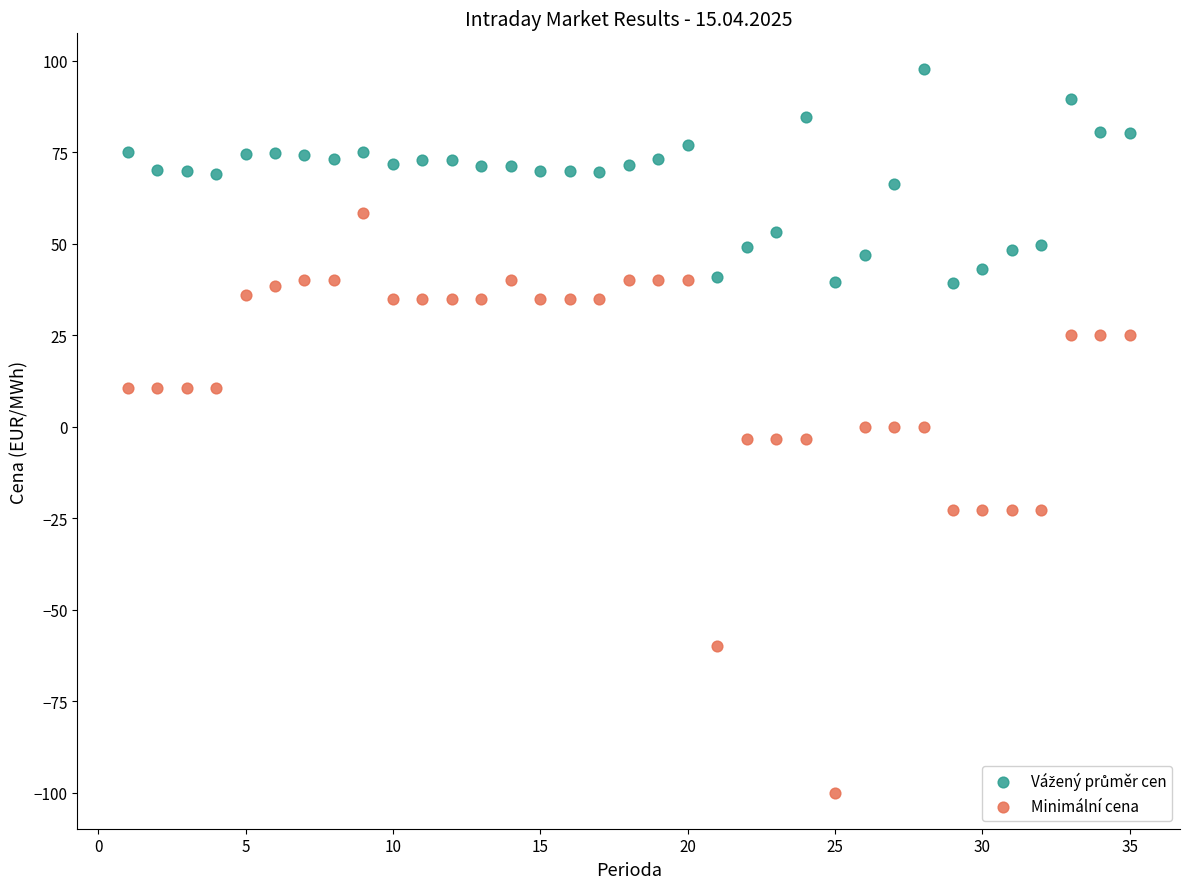

Across all data points, what is the range of X values (max minus min)?

34.0